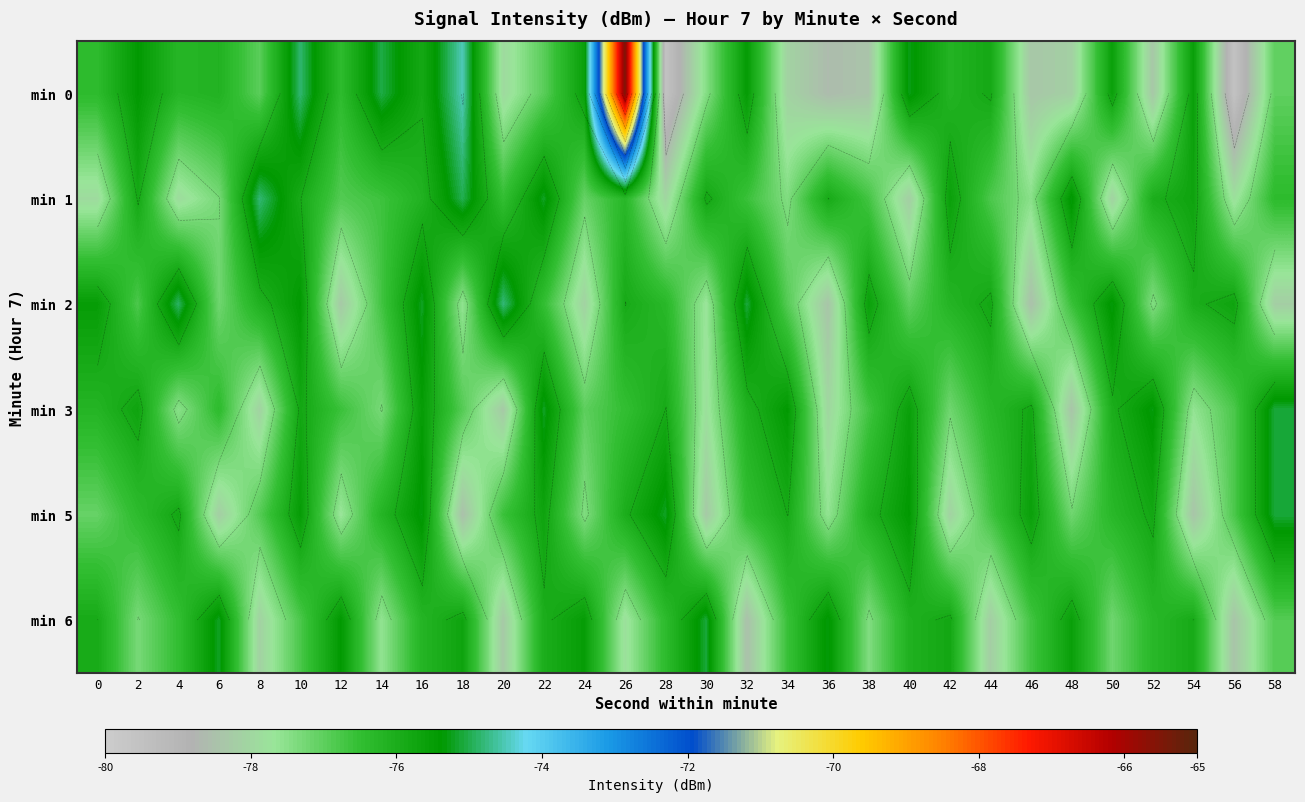

Which category has the lowest value in the min 3 series?

48